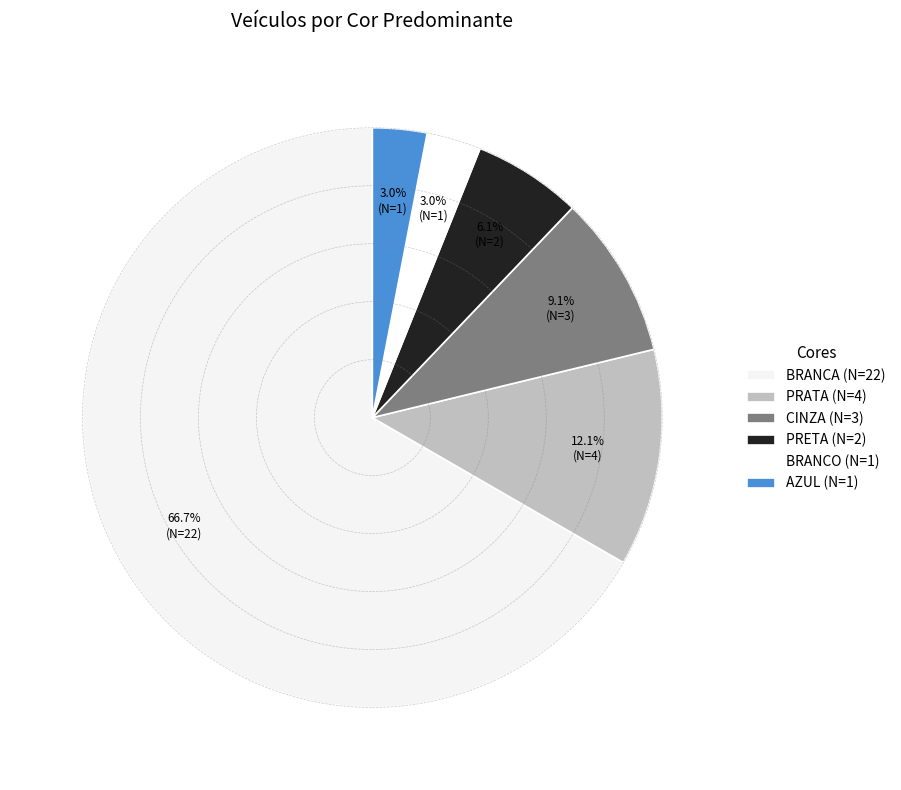

How many slices are in this pie chart?

6